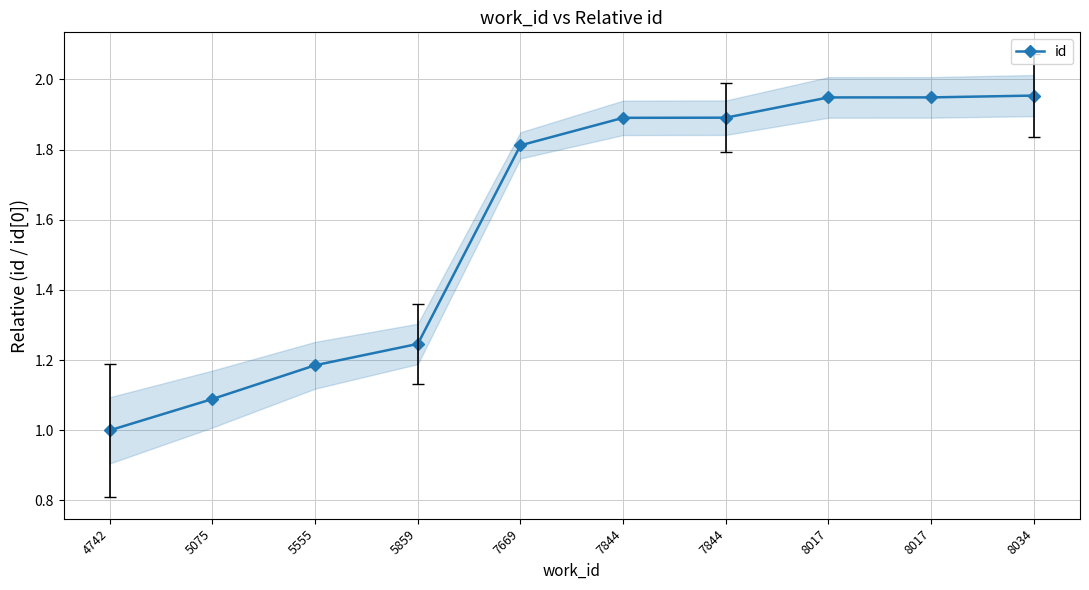

Approximately how many times larger is the value at 7844 compared to 7844?

1.0